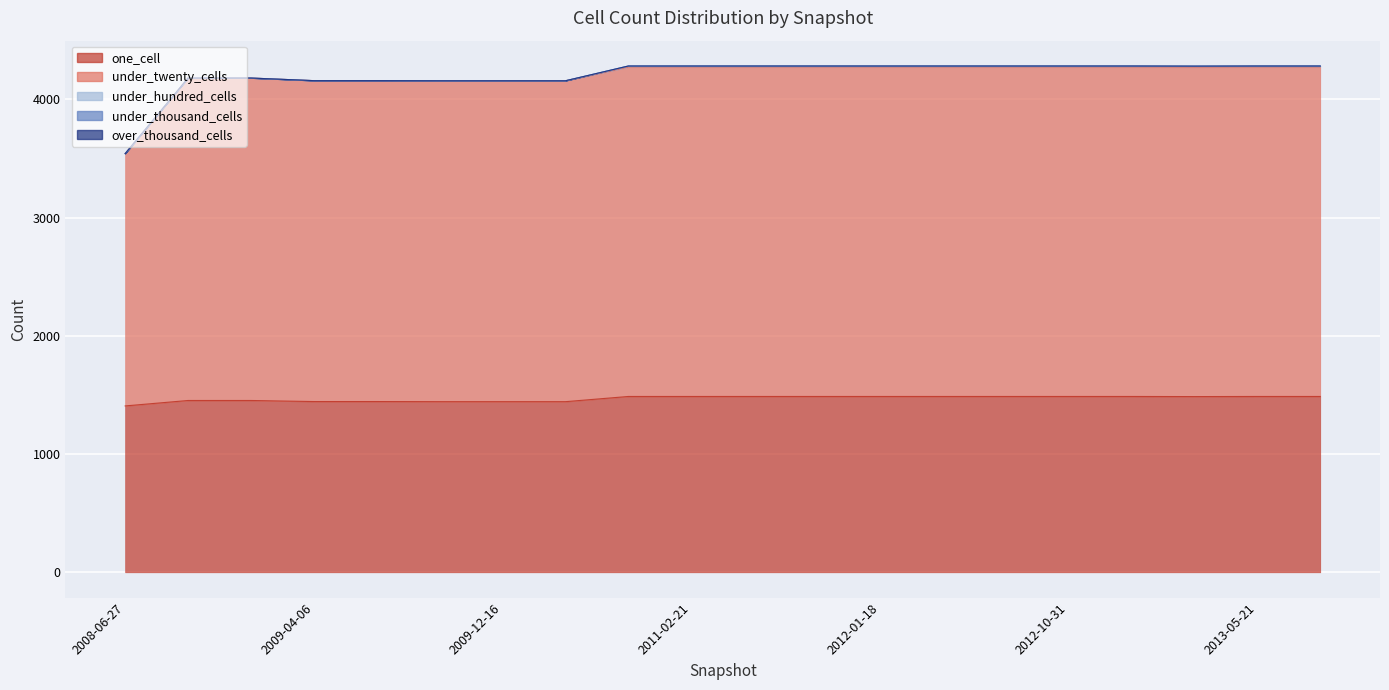

Reading left to right, list all the values displayed in this chart.

one_cell: 2008-06-27=1407	2008-10-10=1453	2008-12-17=1453	2009-04-06=1444	2009-06-17=1444	2009-09-25=1443	2009-12-16=1443	2010-07-26=1443	2010-11-17=1487	2011-02-21=1487	2011-06-10=1487	2011-09-05=1487	2012-01-18=1487	2012-03-26=1487	2012-07-13=1487	2012-10-31=1487	2012-12-11=1487	2013-02-20=1486	2013-05-21=1487	2013-07-09=1487
under_twenty_cells: 2008-06-27=2134	2008-10-10=2727	2008-12-17=2727	2009-04-06=2714	2009-06-17=2714	2009-09-25=2714	2009-12-16=2714	2010-07-26=2714	2010-11-17=2785	2011-02-21=2785	2011-06-10=2785	2011-09-05=2785	2012-01-18=2785	2012-03-26=2785	2012-07-13=2785	2012-10-31=2785	2012-12-11=2785	2013-02-20=2785	2013-05-21=2785	2013-07-09=2785
under_hundred_cells: 2008-06-27=0	2008-10-10=0	2008-12-17=0	2009-04-06=0	2009-06-17=0	2009-09-25=0	2009-12-16=0	2010-07-26=0	2010-11-17=9	2011-02-21=9	2011-06-10=9	2011-09-05=9	2012-01-18=9	2012-03-26=9	2012-07-13=9	2012-10-31=9	2012-12-11=9	2013-02-20=9	2013-05-21=9	2013-07-09=9
under_thousand_cells: 2008-06-27=0	2008-10-10=0	2008-12-17=0	2009-04-06=0	2009-06-17=0	2009-09-25=0	2009-12-16=0	2010-07-26=0	2010-11-17=1	2011-02-21=1	2011-06-10=1	2011-09-05=1	2012-01-18=1	2012-03-26=1	2012-07-13=1	2012-10-31=1	2012-12-11=1	2013-02-20=1	2013-05-21=1	2013-07-09=1
over_thousand_cells: 2008-06-27=0	2008-10-10=0	2008-12-17=0	2009-04-06=0	2009-06-17=0	2009-09-25=0	2009-12-16=0	2010-07-26=0	2010-11-17=0	2011-02-21=0	2011-06-10=0	2011-09-05=0	2012-01-18=0	2012-03-26=0	2012-07-13=0	2012-10-31=0	2012-12-11=0	2013-02-20=0	2013-05-21=0	2013-07-09=0